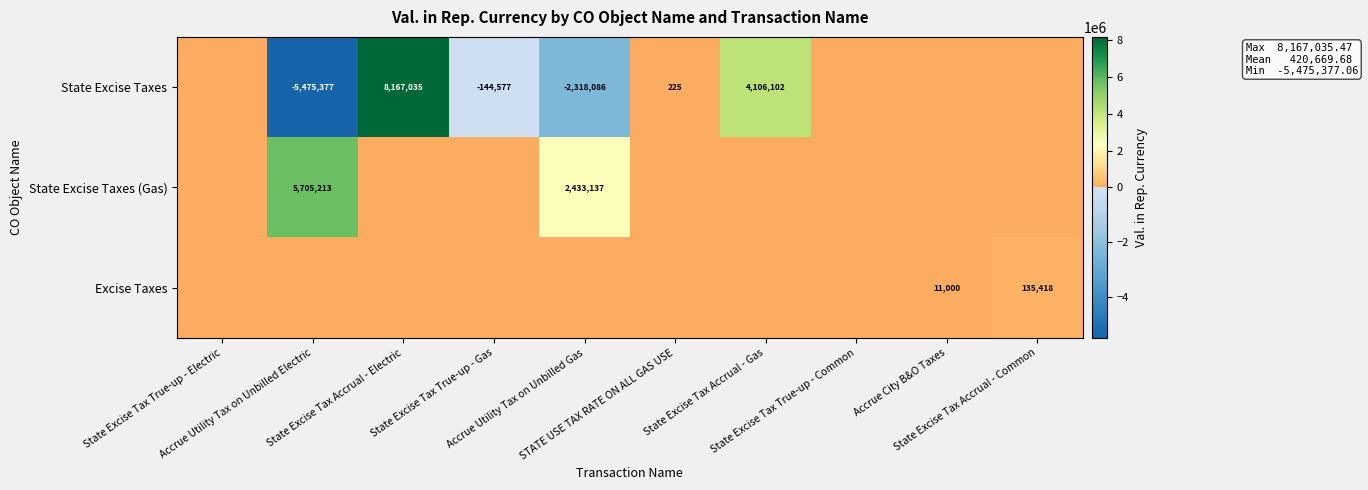

What is the average value of the State Excise Taxes series?

433532.3